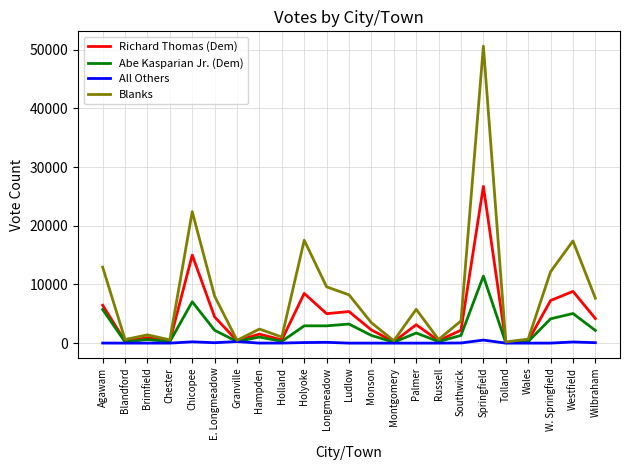

At which category is the sum across all series the highest?

Springfield